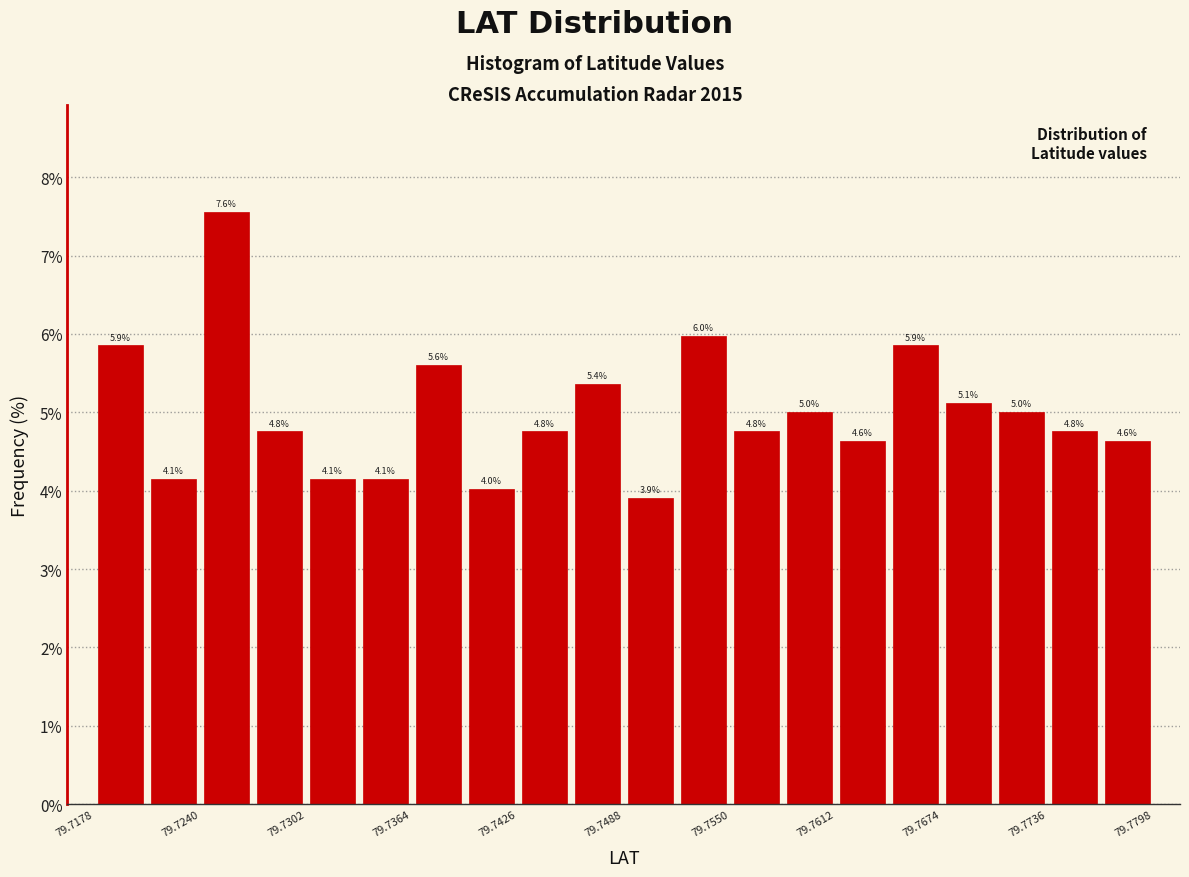

Around what value on the x-axis is the tallest bar? Give the approximate position of its centre, as read against the axis.

79.726